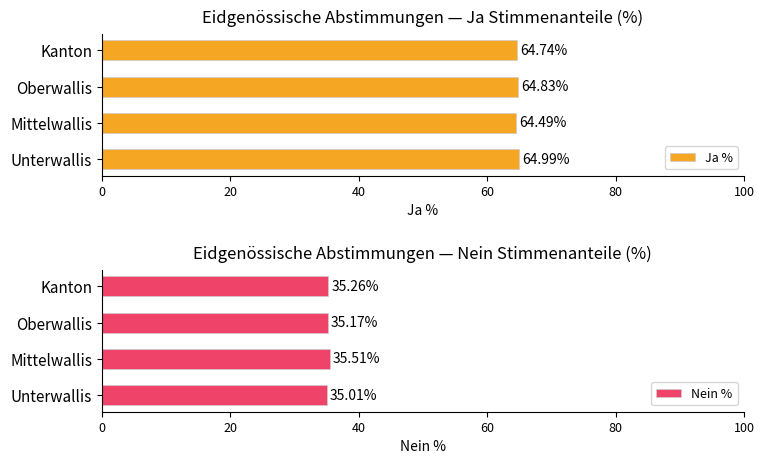

Which series has the largest range (max minus min)?

Ja %